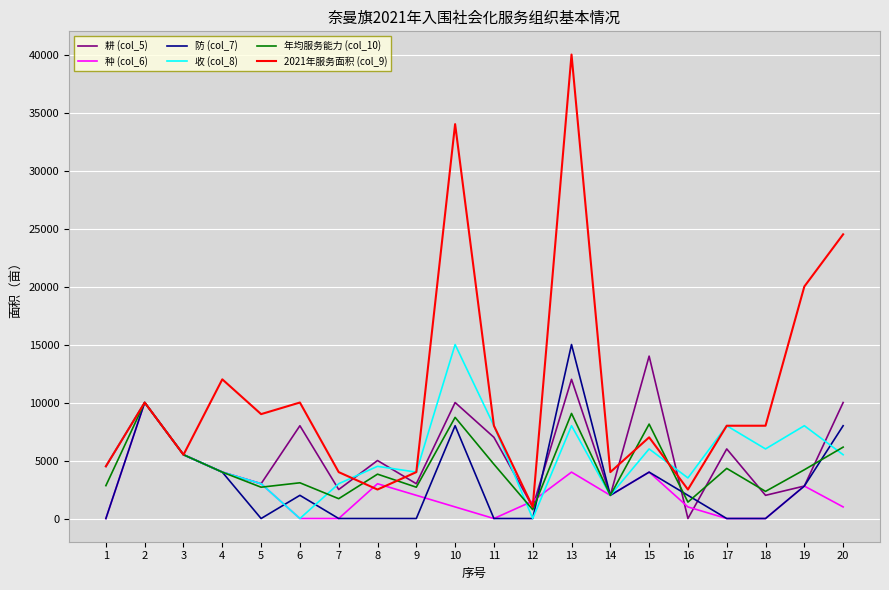

True or false: 2021年服务面积 (col_9) and 耕 (col_5) cross at least once.

True